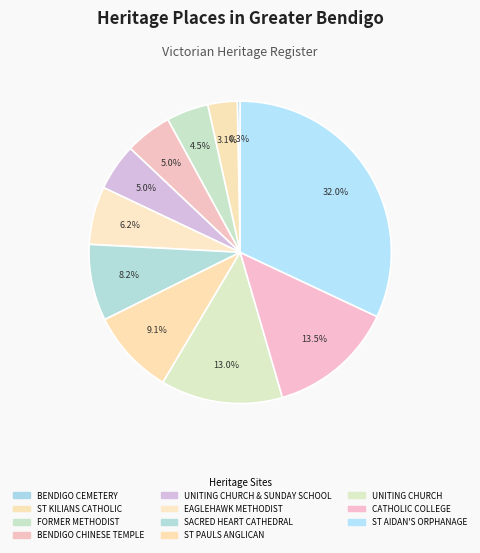

Count the number of slices in the pie.

11